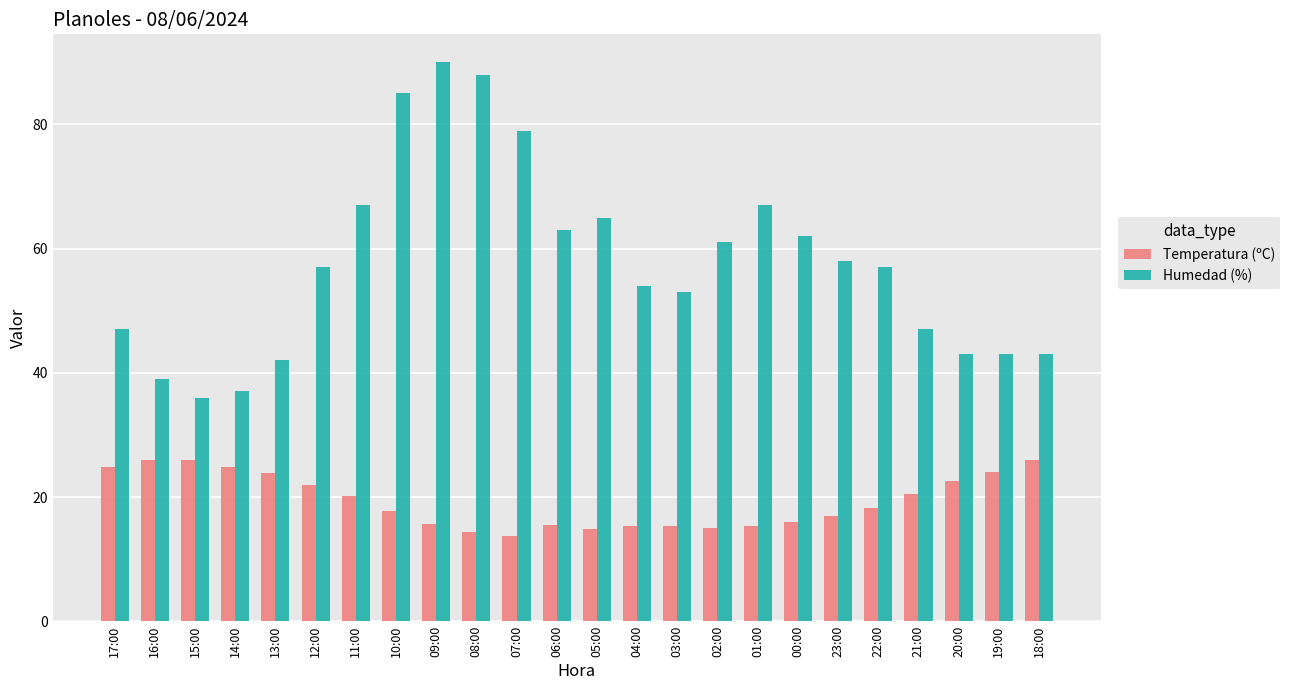

At how many categories does at least one series exceed 44?

17